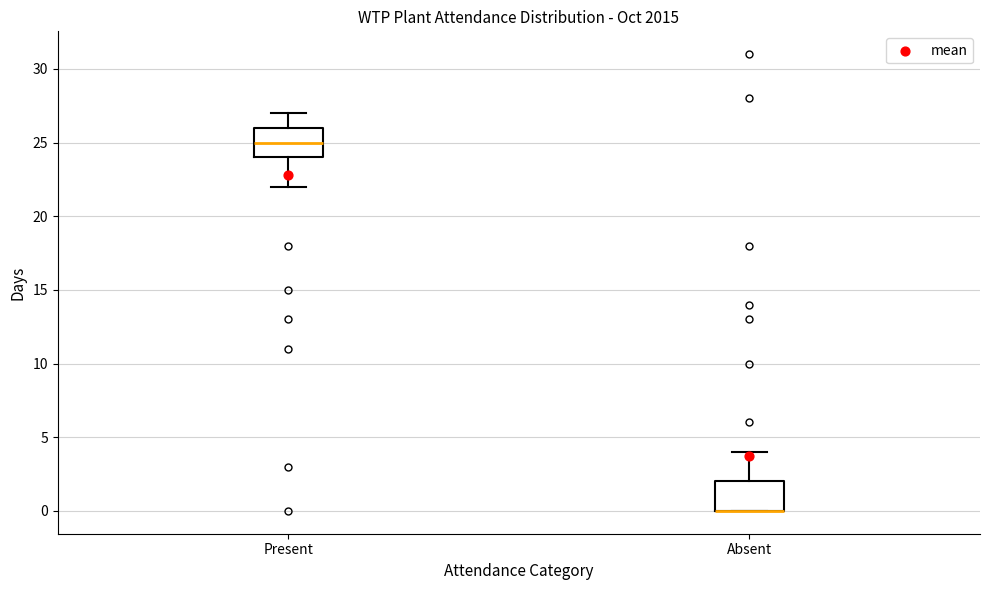

Where is the upper edge of the box for Present on the y-axis? The values are not printed on the chart, so give them approximately, as read against the axis.

26